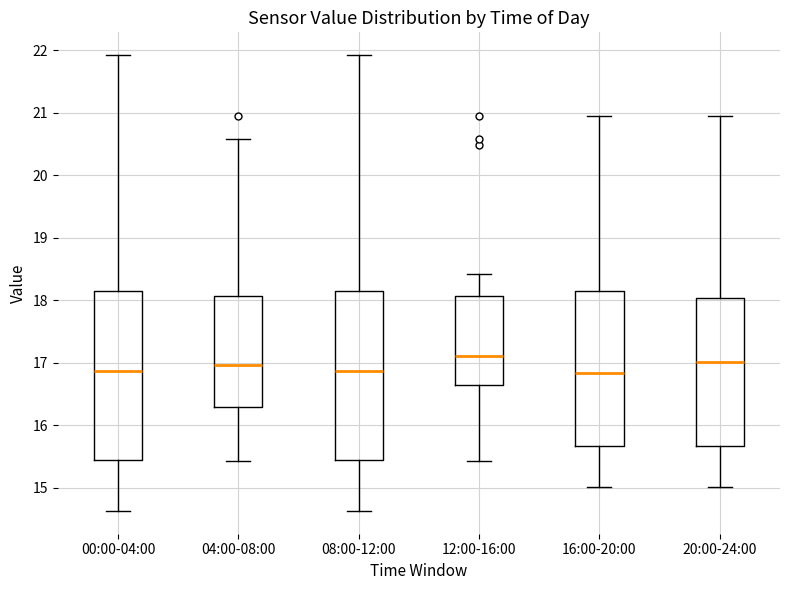

Where does the median line of the box for 12:00-16:00 sit on the y-axis? The values are not printed on the chart, so give them approximately, as read against the axis.

17.1